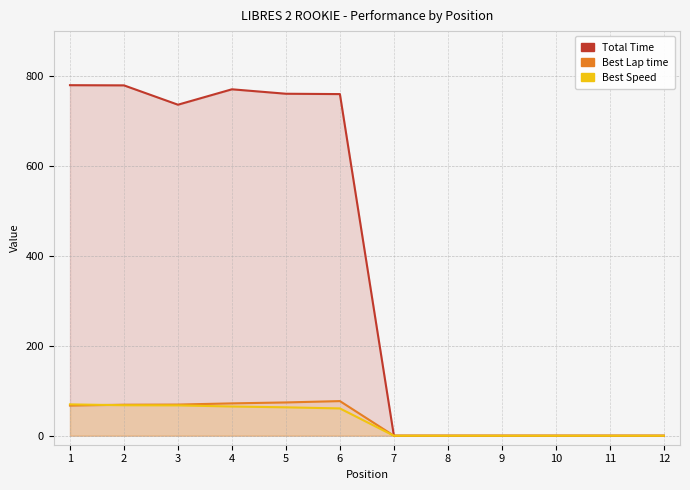

Is the value of Best Lap time at 11 greater than the value of Total Time at 5?

No